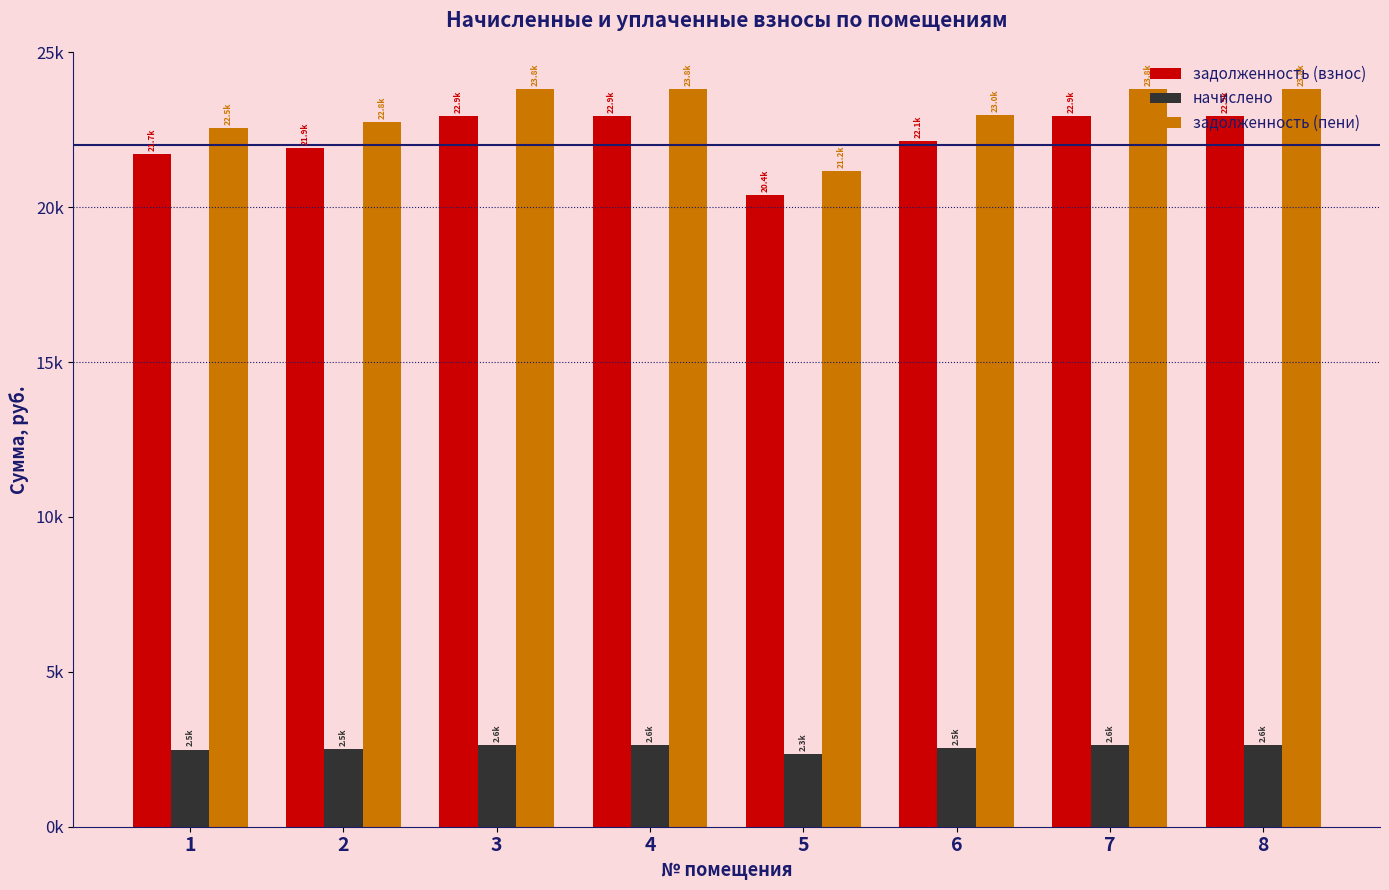

What are all the series names shown in the legend?

задолженность (взнос), начислено, задолженность (пени)